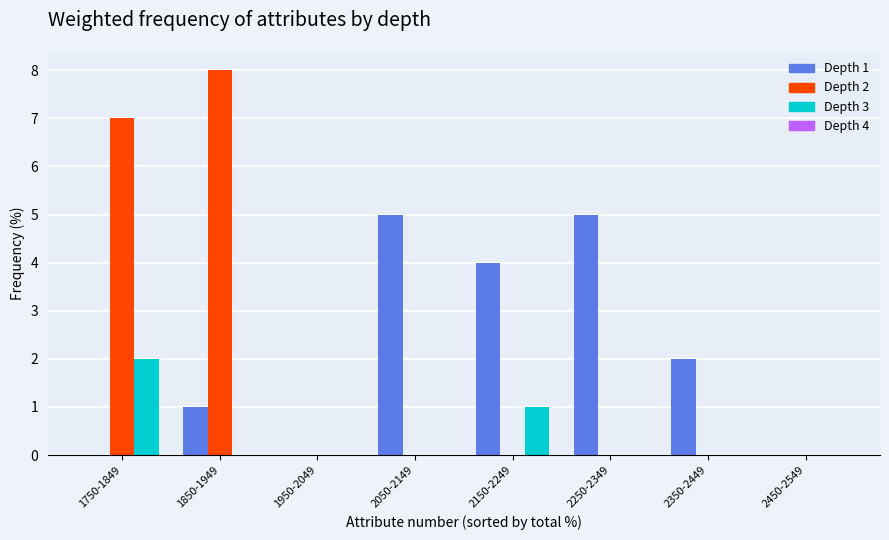

Is the value of Depth 1 at 2350-2449 greater than the value of Depth 3 at 2450-2549?

Yes